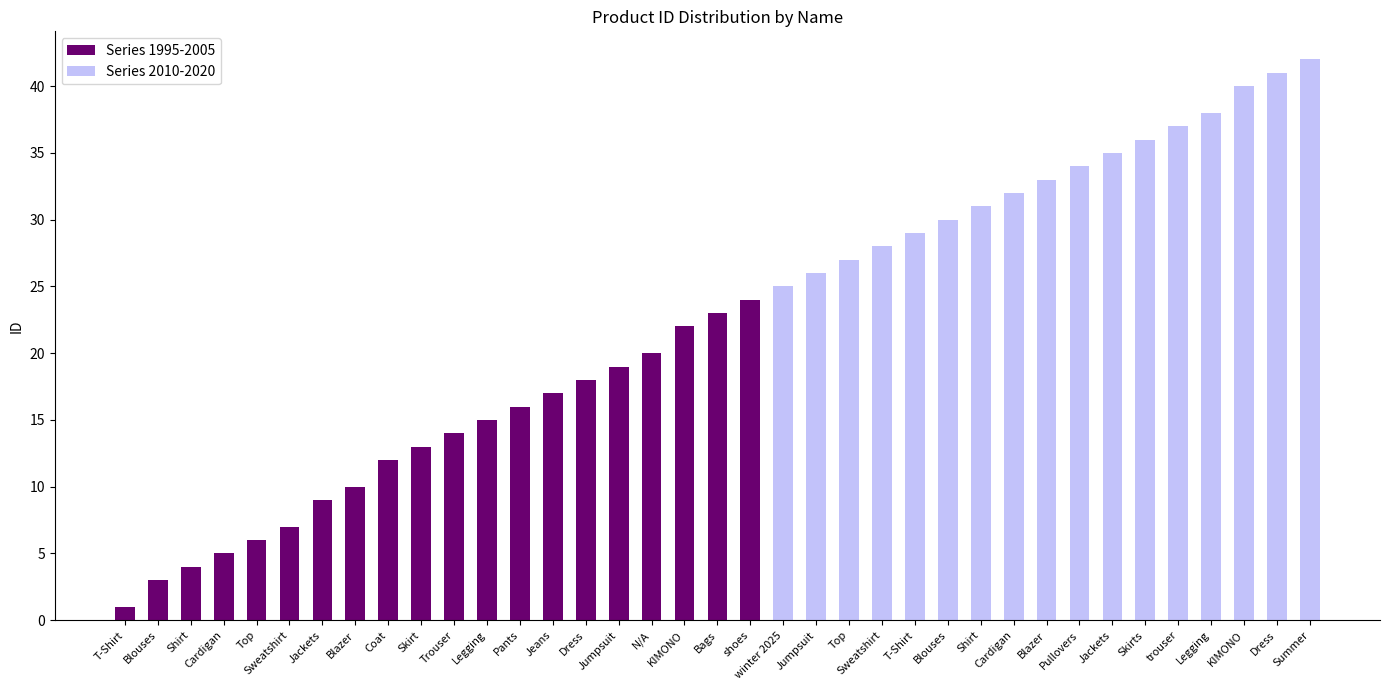

Reading left to right, list all the values displayed in this chart.

Series 1995-2005: T-Shirt=1	Blouses=3	Shirt=4	Cardigan=5	Top=6	Sweatshirt=7	Jackets=9	Blazer=10	Coat=12	Skirt=13	Trouser=14	Legging=15	Pants=16	Jeans=17	Dress=18	Jumpsuit=19	N/A=20	KIMONO=22	Bags=23	shoes=24	winter 2025=0	Jumpsuit=0	Top=0	Sweatshirt=0	T-Shirt=0	Blouses=0	Shirt=0	Cardigan=0	Blazer=0	Pullovers=0	Jackets=0	Skirts=0	trouser=0	Legging=0	KIMONO=0	Dress=0	Summer=0
Series 2010-2020: T-Shirt=0	Blouses=0	Shirt=0	Cardigan=0	Top=0	Sweatshirt=0	Jackets=0	Blazer=0	Coat=0	Skirt=0	Trouser=0	Legging=0	Pants=0	Jeans=0	Dress=0	Jumpsuit=0	N/A=0	KIMONO=0	Bags=0	shoes=0	winter 2025=25	Jumpsuit=26	Top=27	Sweatshirt=28	T-Shirt=29	Blouses=30	Shirt=31	Cardigan=32	Blazer=33	Pullovers=34	Jackets=35	Skirts=36	trouser=37	Legging=38	KIMONO=40	Dress=41	Summer=42